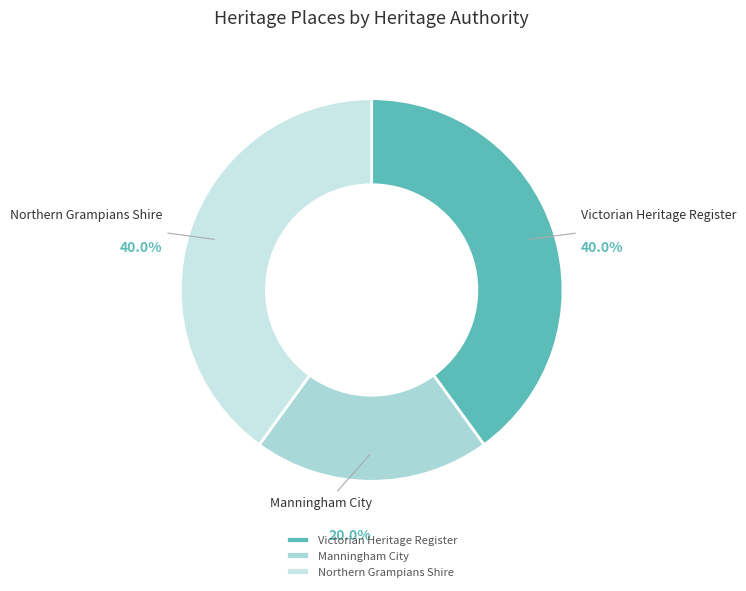

To the nearest percent, what is the average slice percentage?

33%